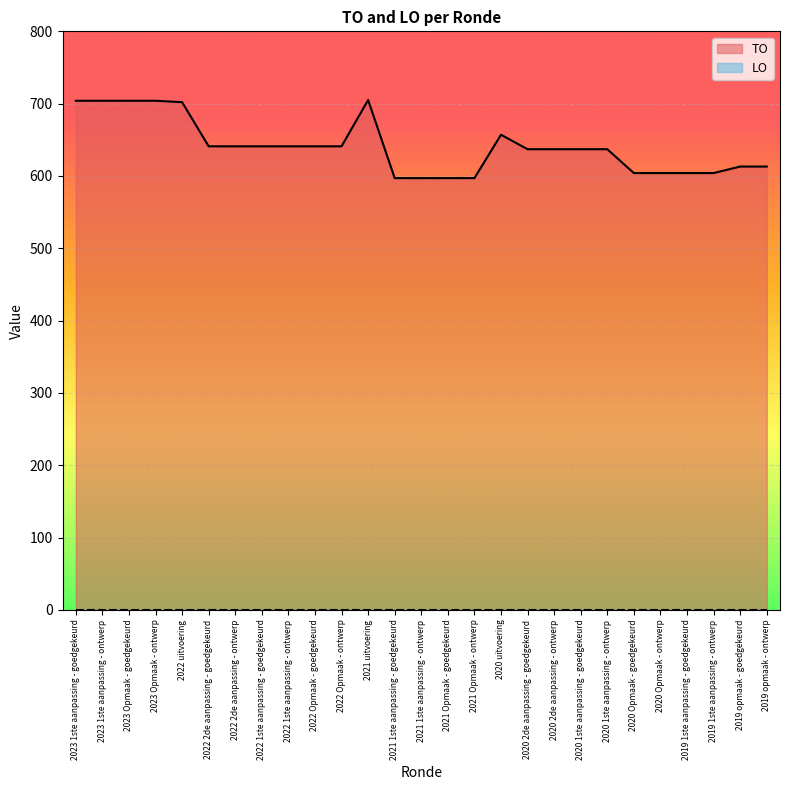

What is the sum of all values?

17304